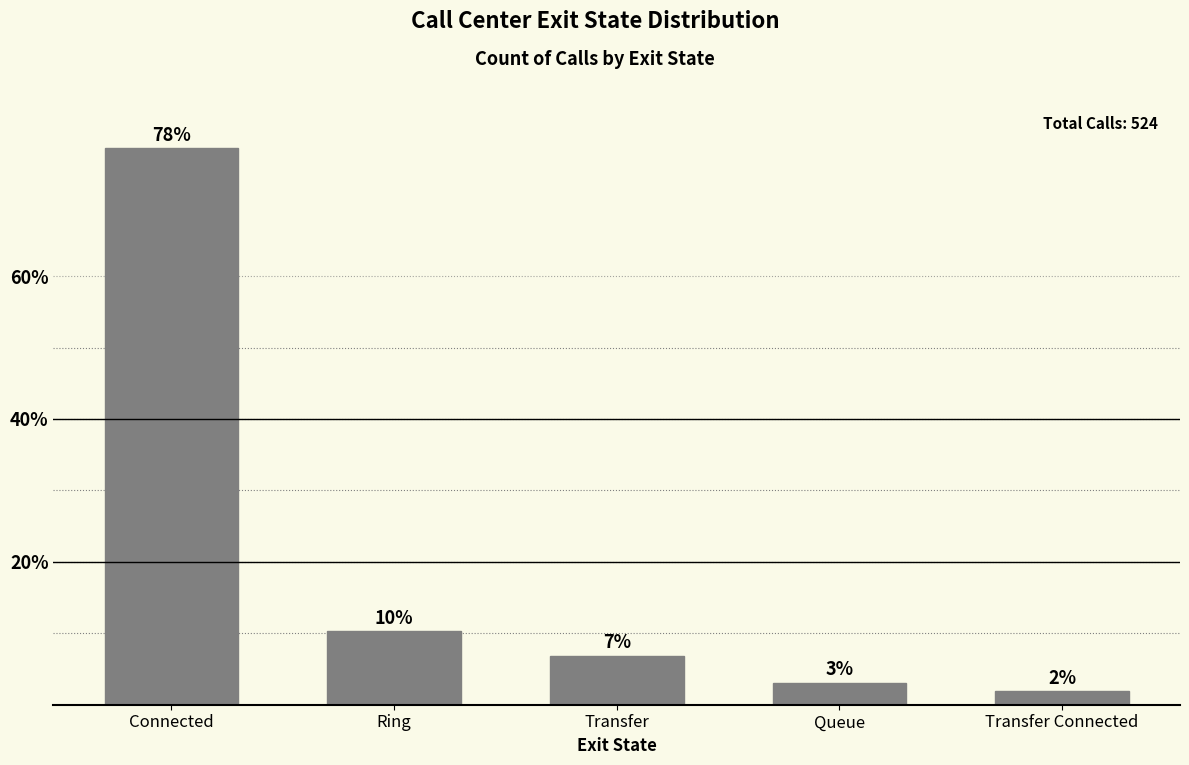

The chart shows a value of 3.1 at Queue. True or false?

True